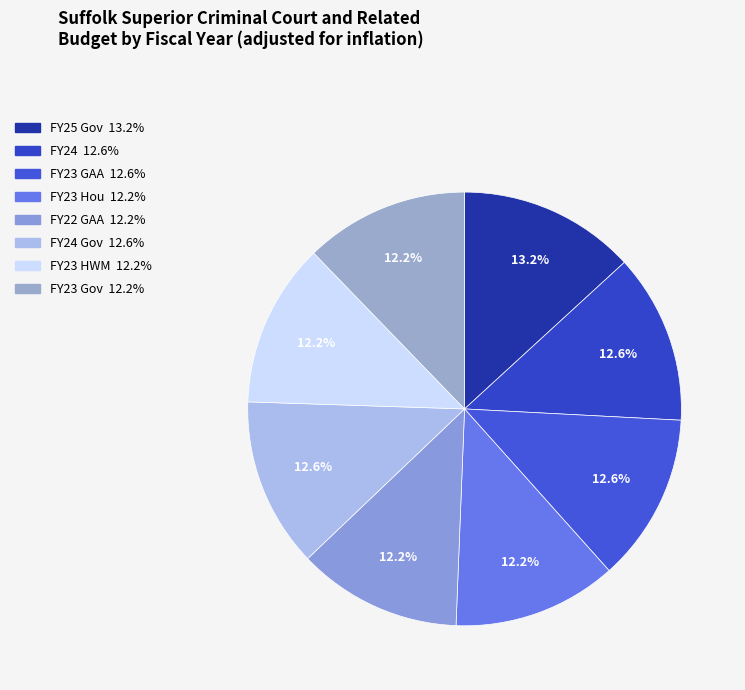

How many slices are in this pie chart?

8